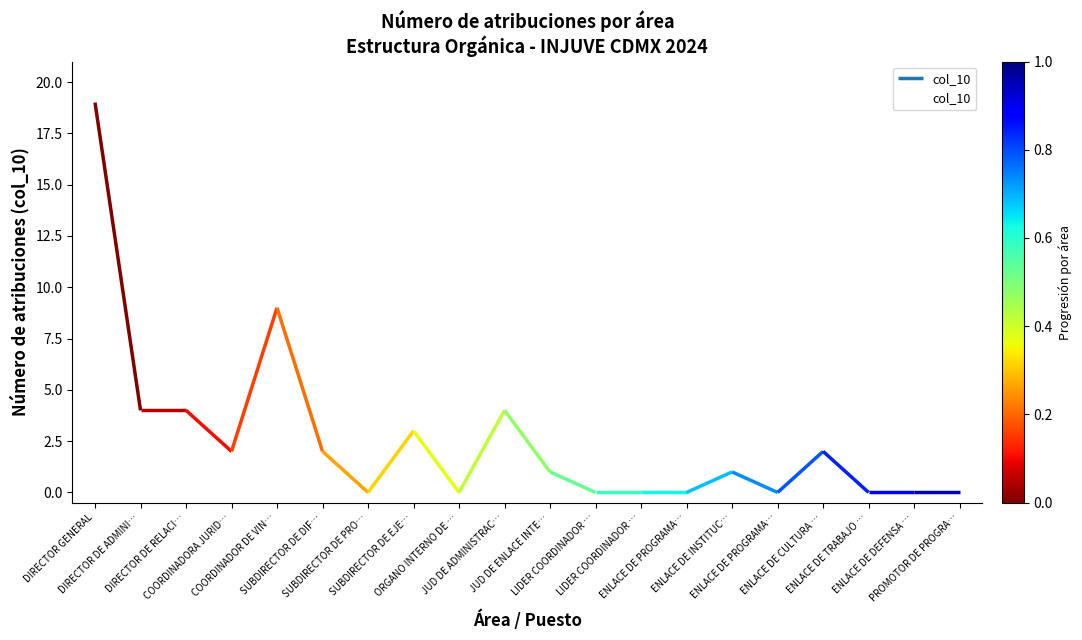

How many interior local peaks (higher than both neighbors) does the data have?

5